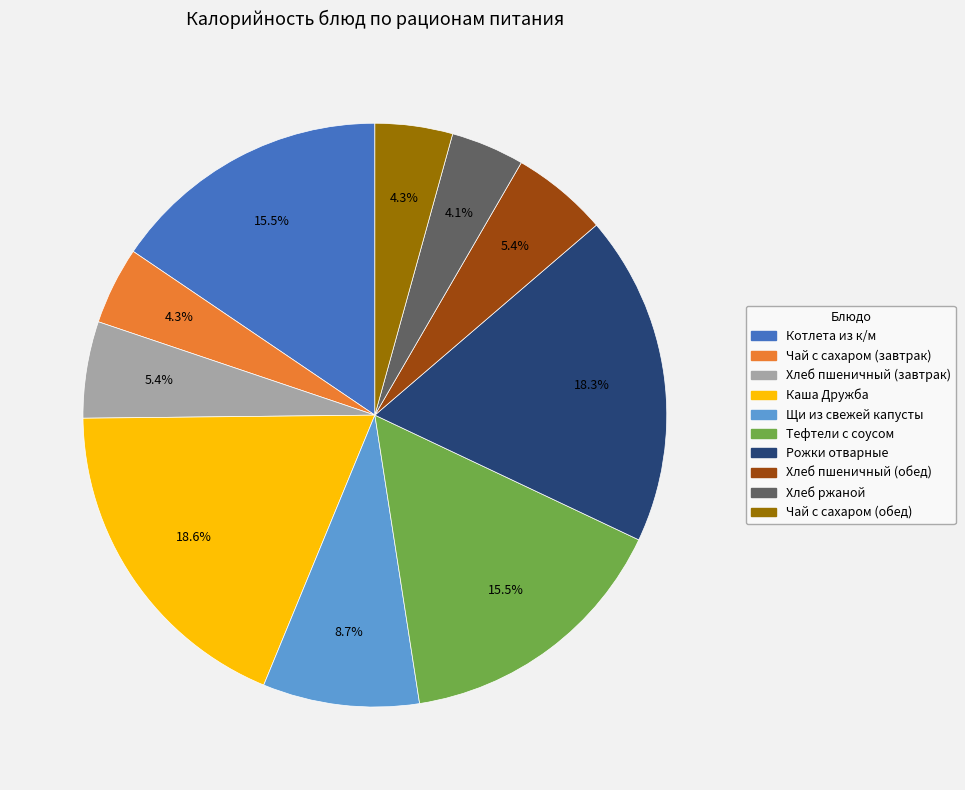

What is the total percentage of Рожки отварные and Хлеб пшеничный (обед)?

23.7%